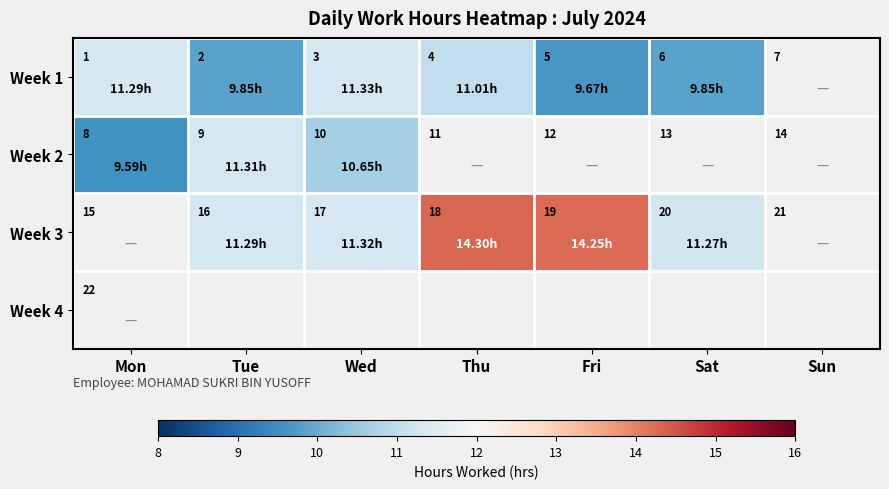

True or false: Week 3 has a value of 14.2 at Fri.

True